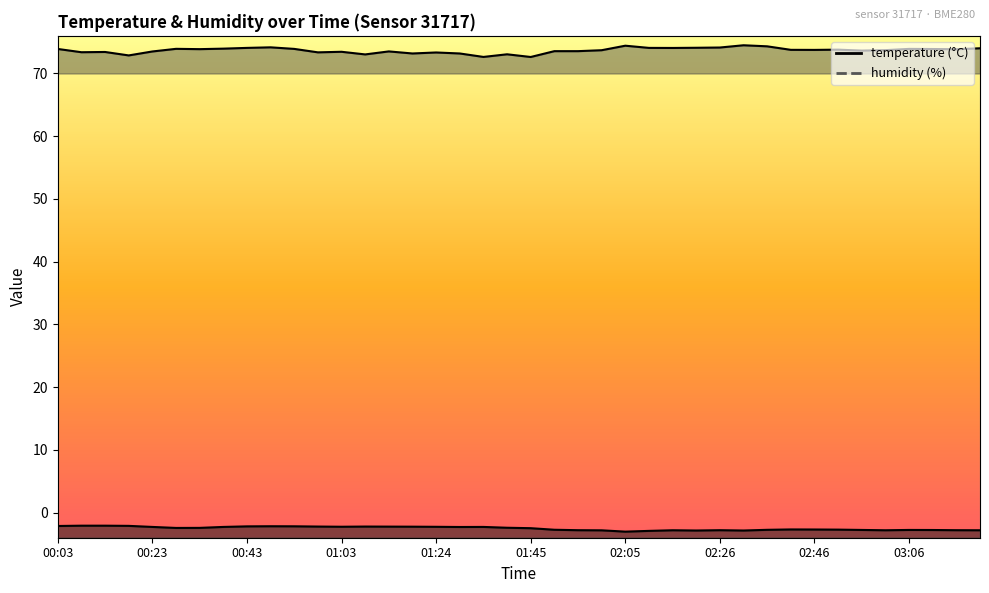

How many interior local valleys does the humidity series have?

12